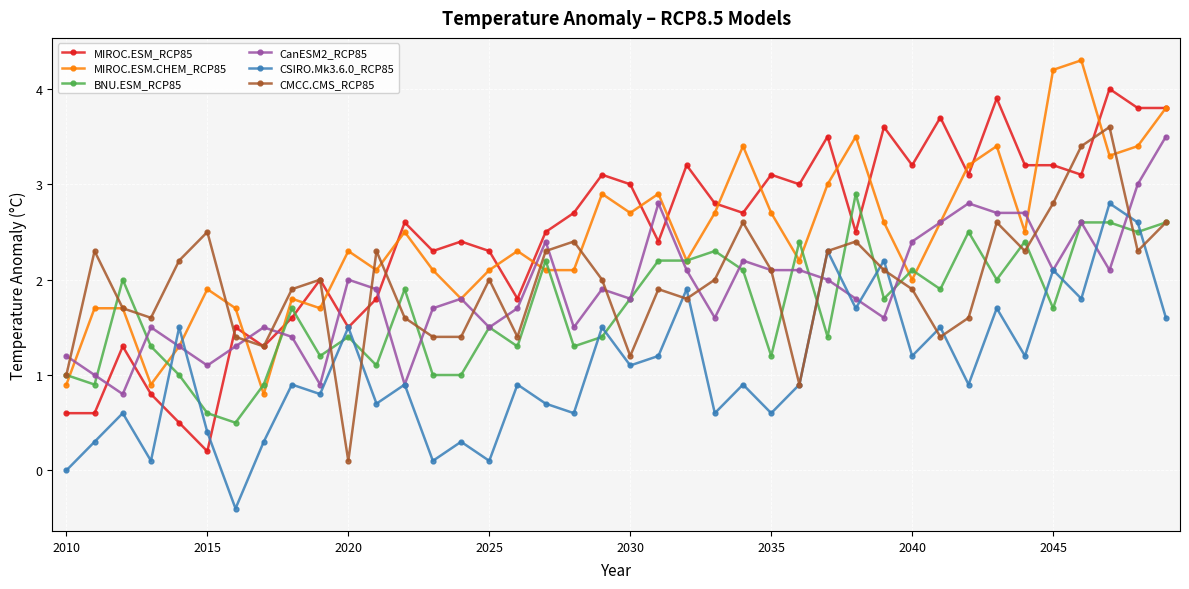

Is this an area chart (filled region under the line)?

No